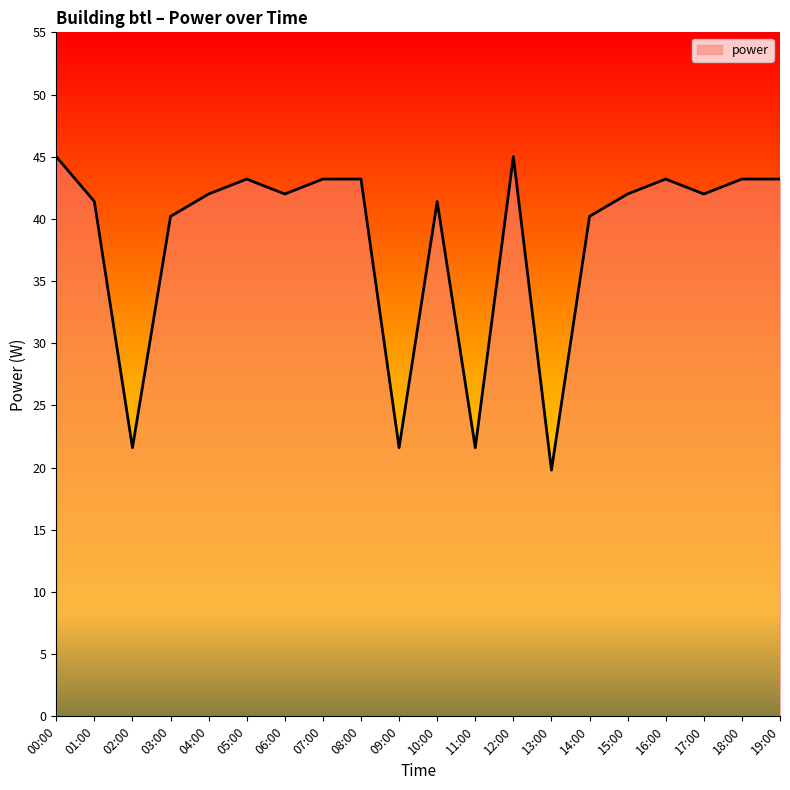

Reading right to left, transcribe all the data shown in this chart.

19:00=43.2	18:00=43.2	17:00=42.0	16:00=43.2	15:00=42.0	14:00=40.2	13:00=19.8	12:00=45.0	11:00=21.6	10:00=41.4	09:00=21.6	08:00=43.2	07:00=43.2	06:00=42.0	05:00=43.2	04:00=42.0	03:00=40.2	02:00=21.6	01:00=41.4	00:00=45.0